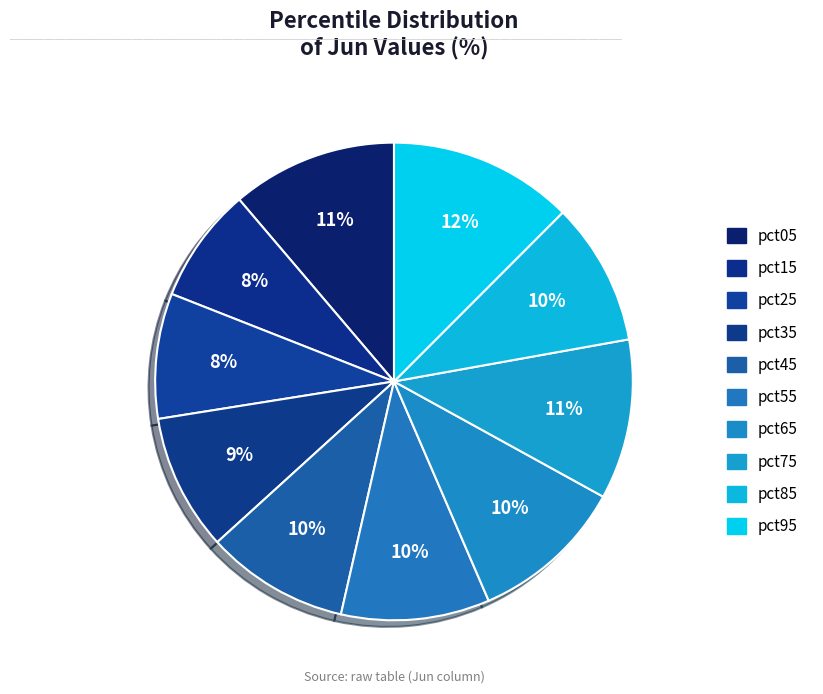

How many segments does this pie chart have?

10